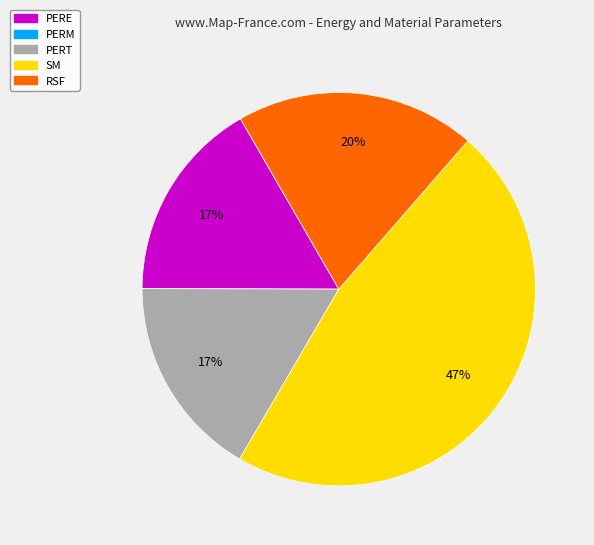

To the nearest percent, what is the difference between the largest and smallest slice percentages?

47%